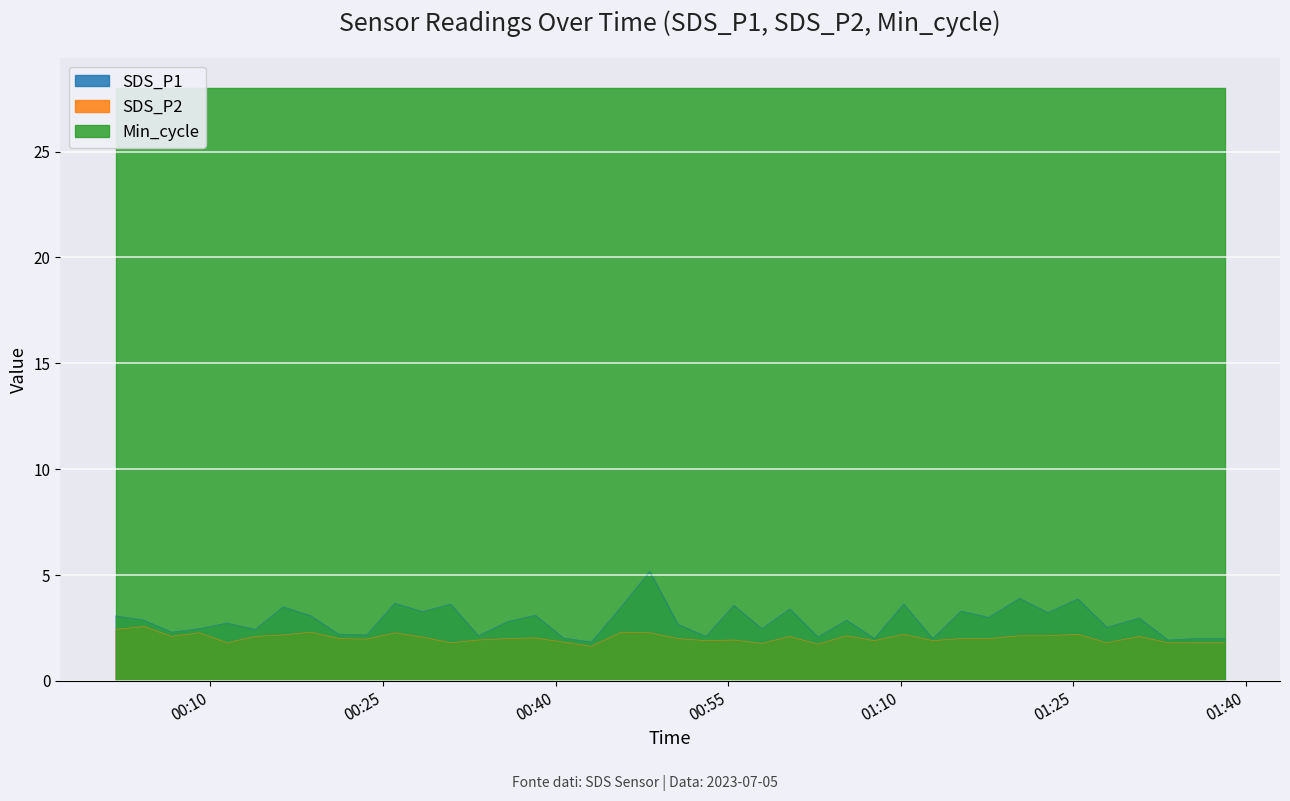

The value of SDS_P1 at 2023/07/05 00:09:02 is 3.5. True or false?

False